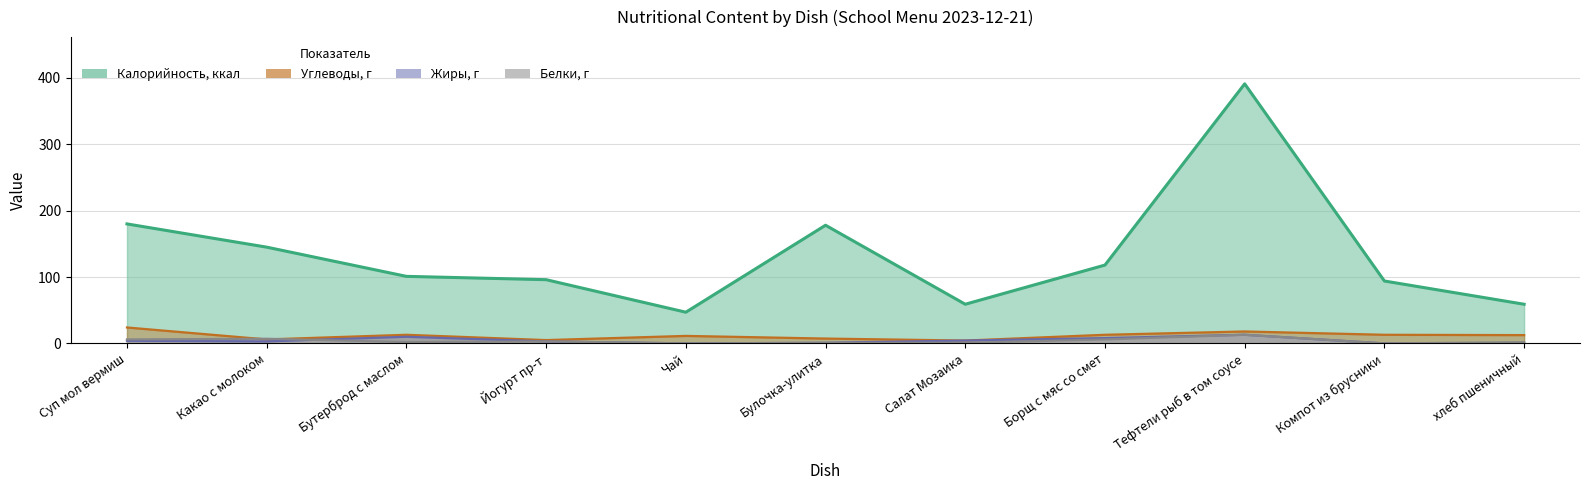

Reading left to right, list all the values displayed in this chart.

Калорийность, ккал: 180.0	145.0	101.0	96.0	47.0	178.0	59.0	118.0	391.0	94.0	59.0
Белки, г: 6.0	7.0	2.0	3.0	0.1	0.7	1.0	6.0	13.0	0.0	1.9
Жиры, г: 4.0	3.0	10.0	3.0	0.0	1.0	4.3	8.0	13.0	0.0	0.2
Углеводы, г: 24.0	6.0	13.0	5.0	11.3	7.3	4.3	13.0	18.0	13.0	12.5